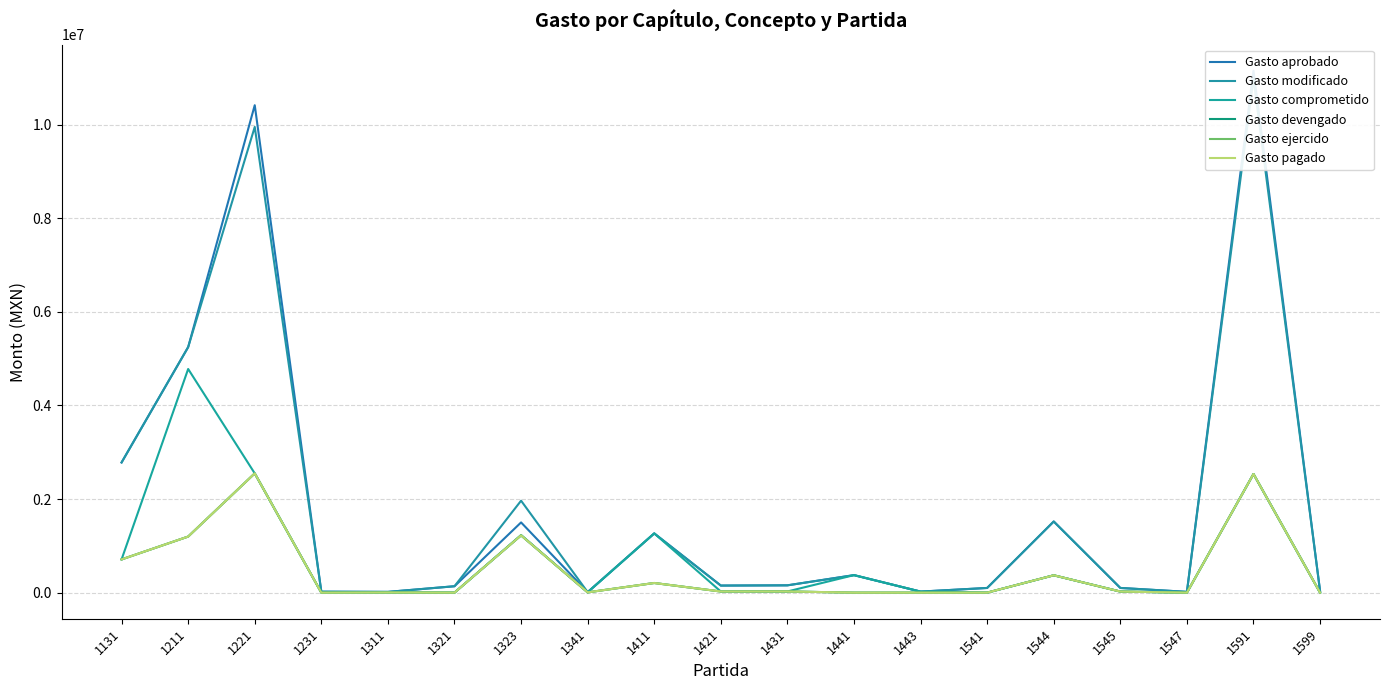

How many values in the Gasto modificado series exceed 151000?

9